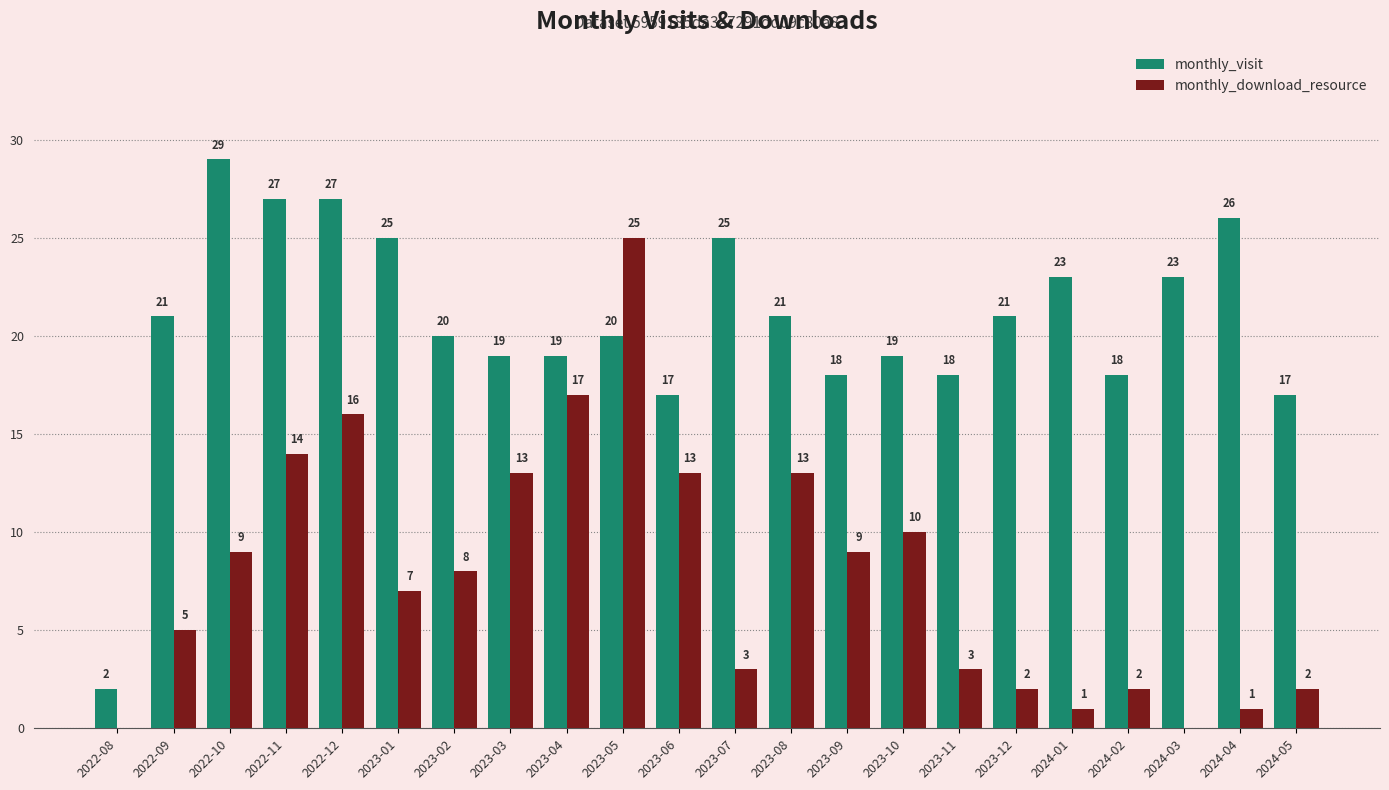

True or false: monthly_download_resource has a value of 2 at 2022-09.

False